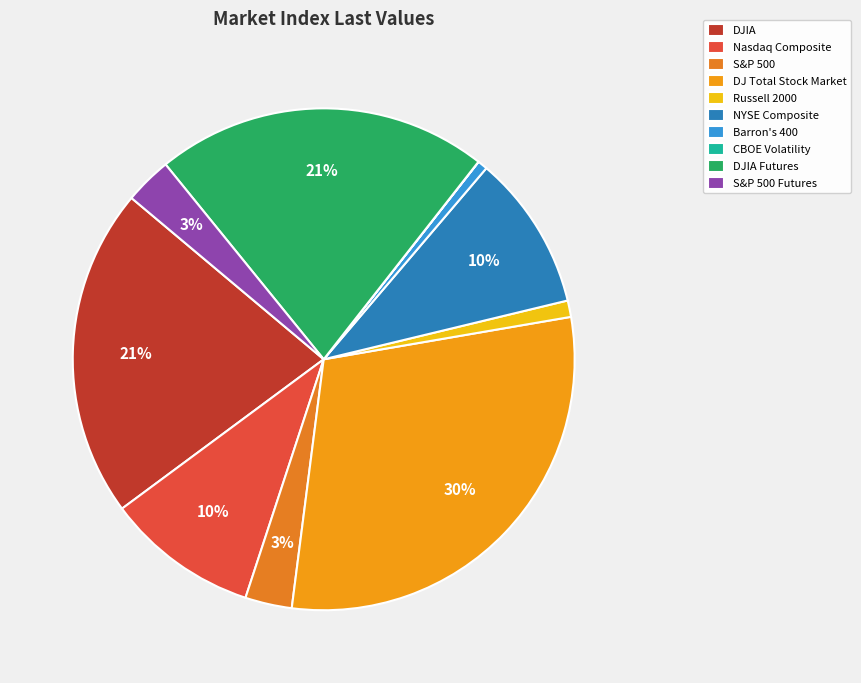

To the nearest percent, what is the combined percentage of S&P 500 Futures and DJIA?

24%